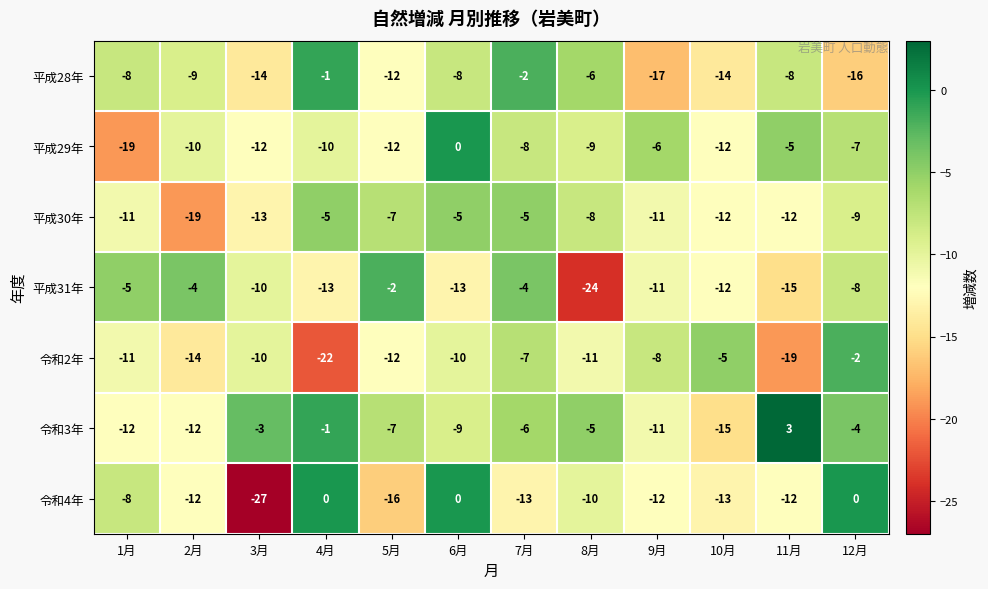

The value of 平成31年 at 12月 is -8. True or false?

True